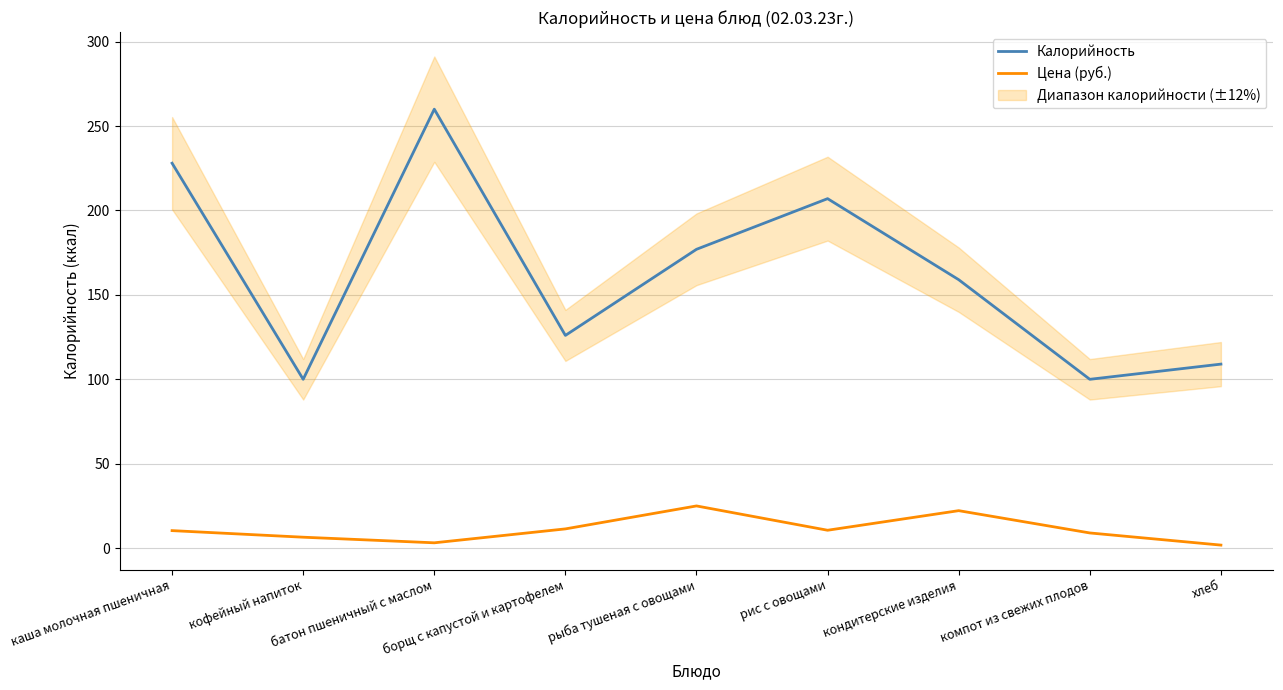

Reading right to left, transcribe all the data shown in this chart.

Калорийность: хлеб=109.0	компот из свежих плодов=100.0	кондитерские изделия=159.0	рис с овощами=207.0	рыба тушеная с овощами=177.0	борщ с капустой и картофелем=126.0	батон пшеничный с маслом=260.0	кофейный напиток=100.0	каша молочная пшеничная=228.0
Цена (руб.): хлеб=1.8	компот из свежих плодов=9.0	кондитерские изделия=22.2	рис с овощами=10.6	рыба тушеная с овощами=25.0	борщ с капустой и картофелем=11.4	батон пшеничный с маслом=3.2	кофейный напиток=6.5	каша молочная пшеничная=10.4